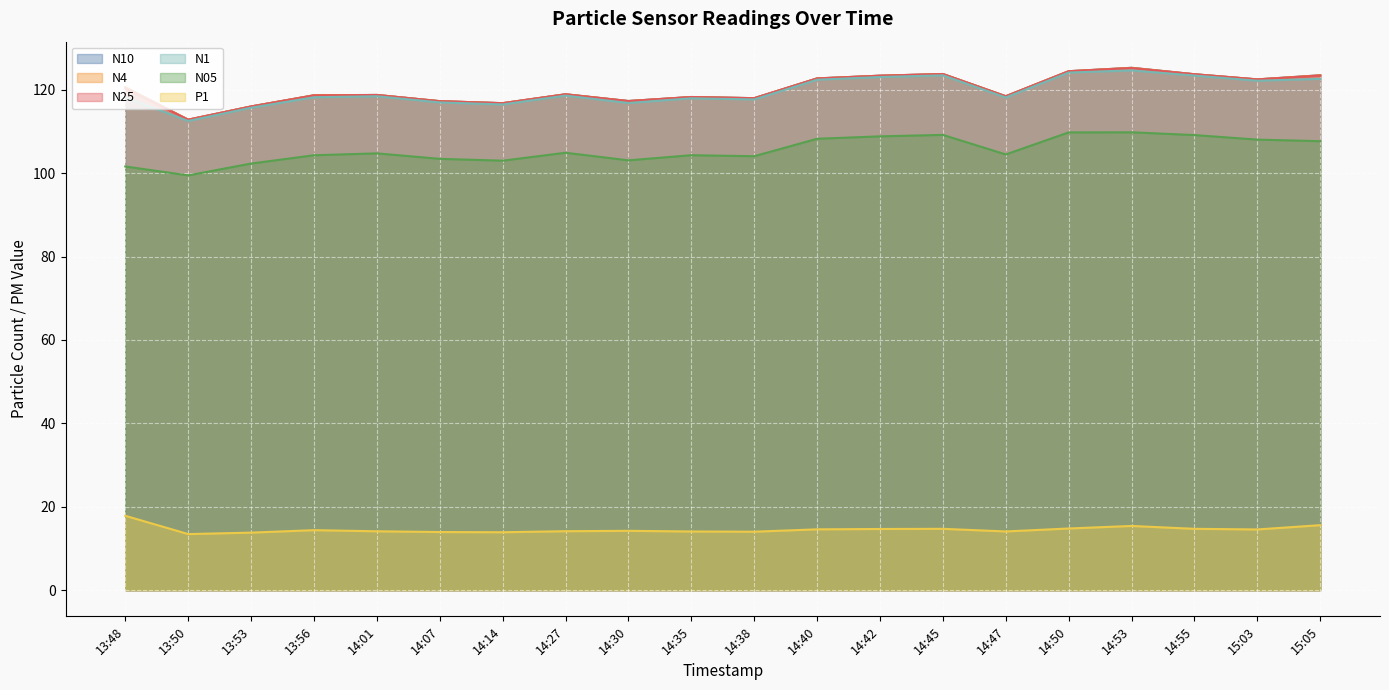

Between 14:38 and 15:03, which is larger?

15:03